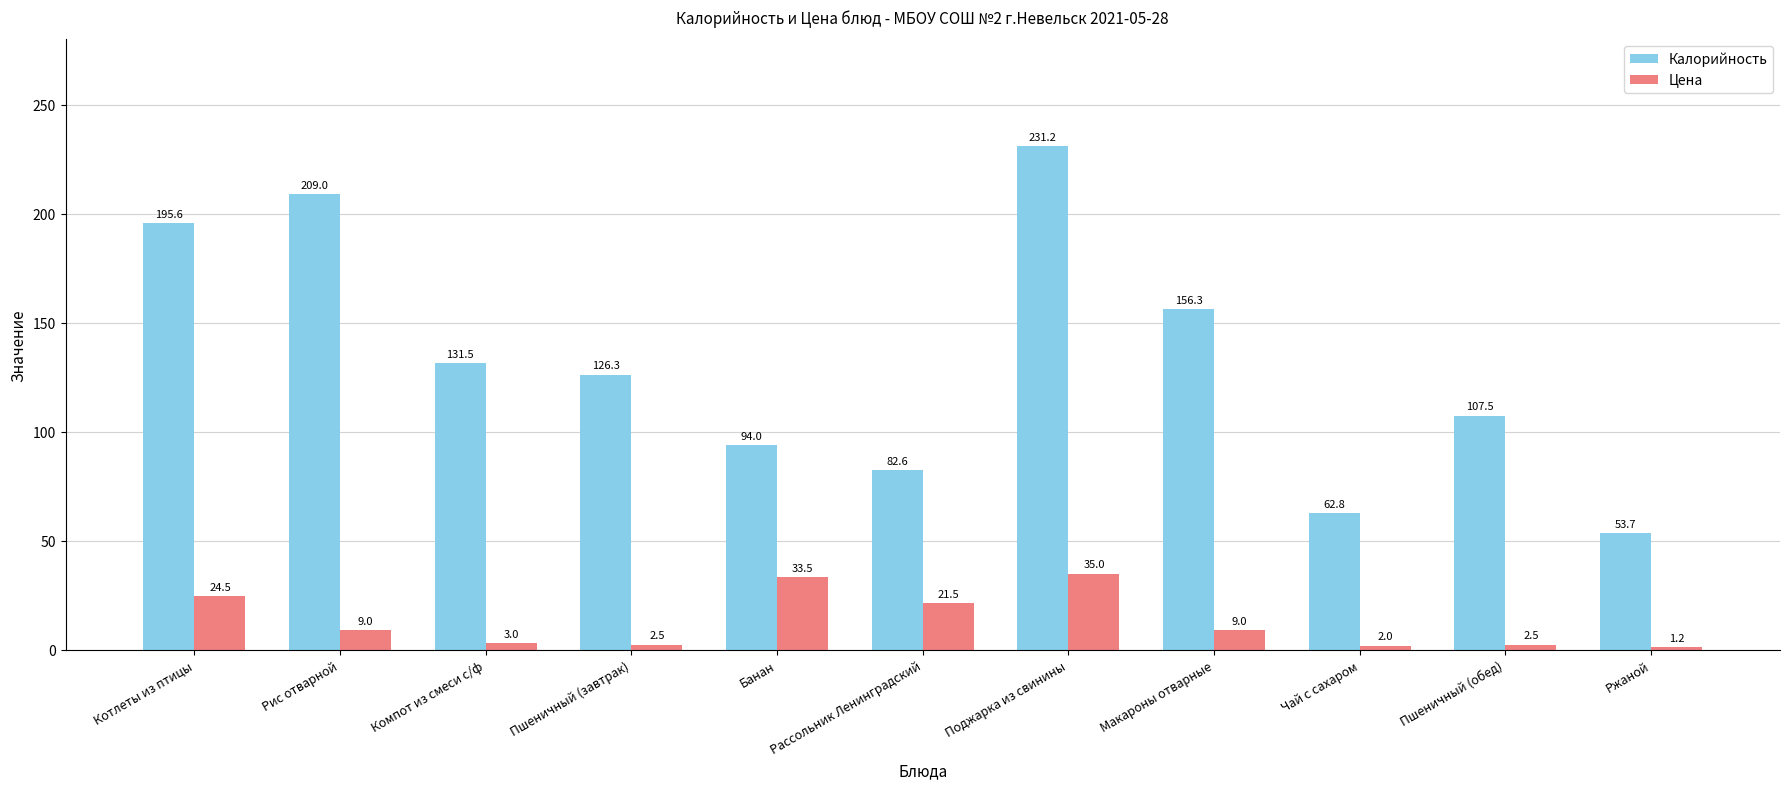

Which category has the highest value in the Цена series?

Поджарка из свинины